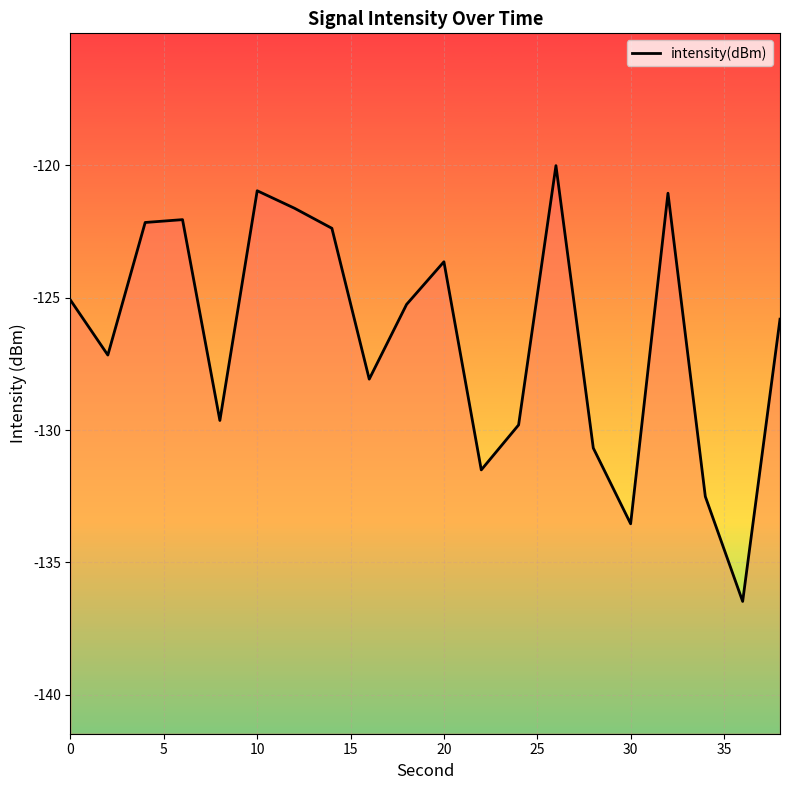

How many data points are above -125?

8